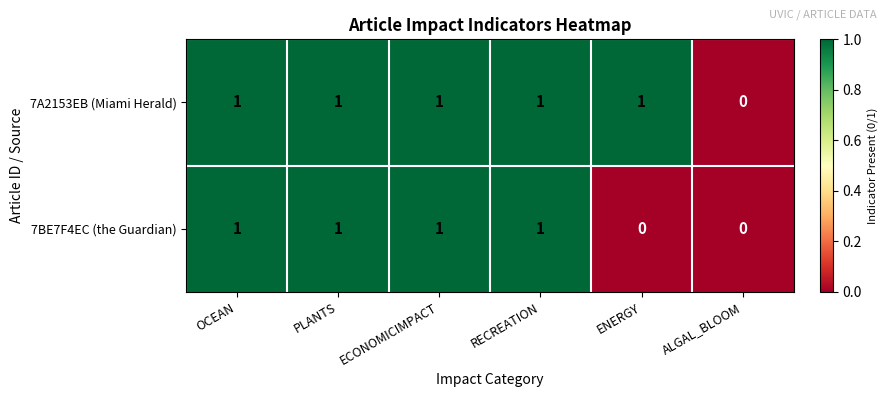

Which series has the largest total across all categories?

7A2153EB (Miami Herald)